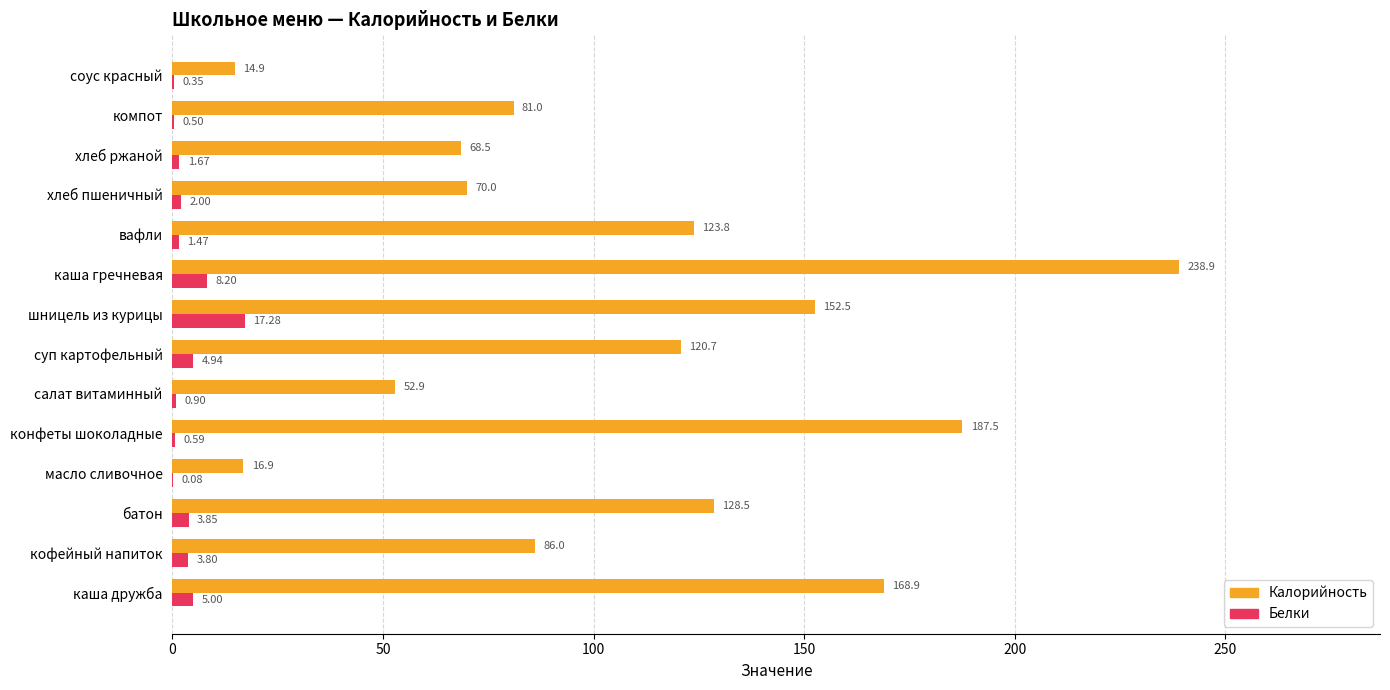

Between салат витаминный and компот, which series saw the biggest shift?

Калорийность